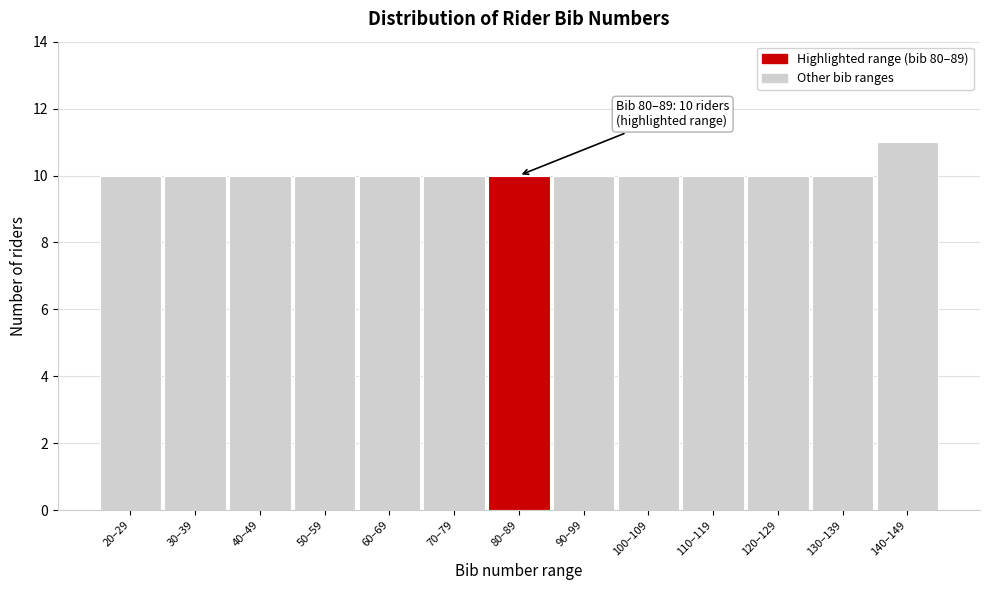

Reading left to right, list all the values displayed in this chart.

10	10	10	10	10	10	10	10	10	10	10	10	11